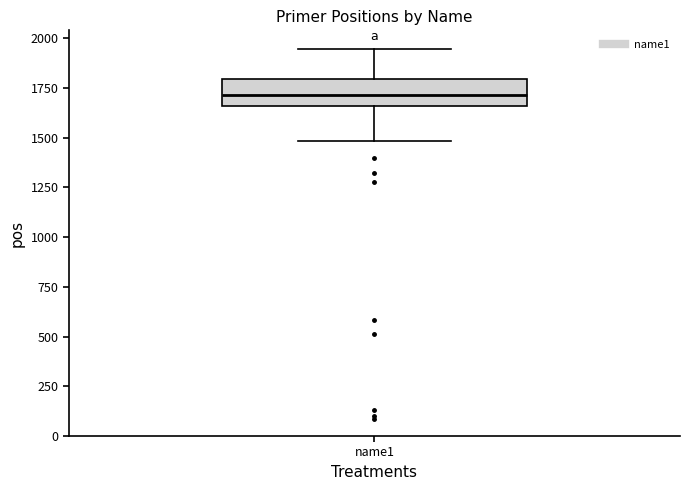

Where does the upper whisker of the box for name1 end on the y-axis? The values are not printed on the chart, so give them approximately, as read against the axis.

1950